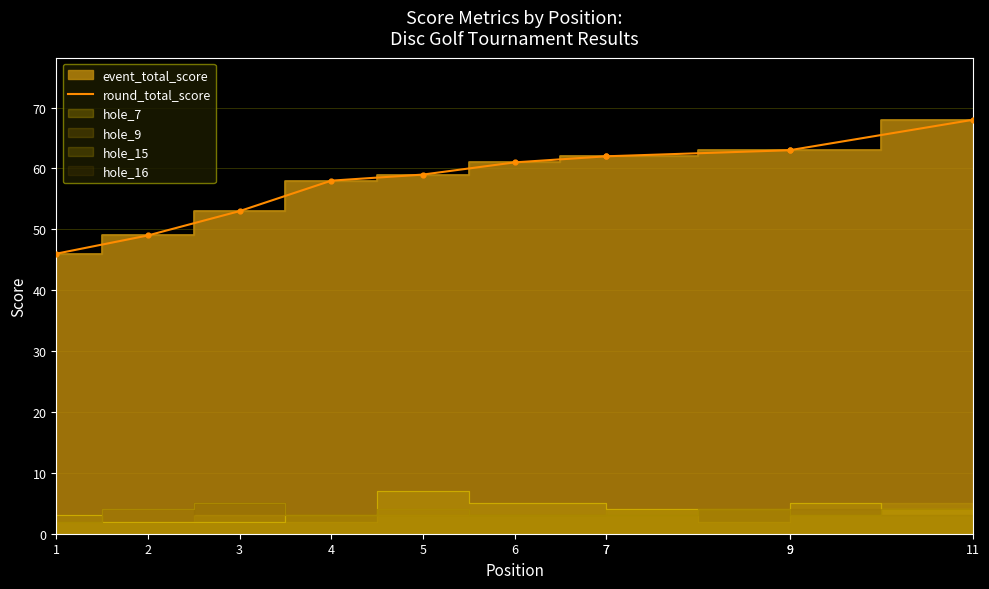

Approximately how many times larger is the value at 9 compared to 1?

1.4